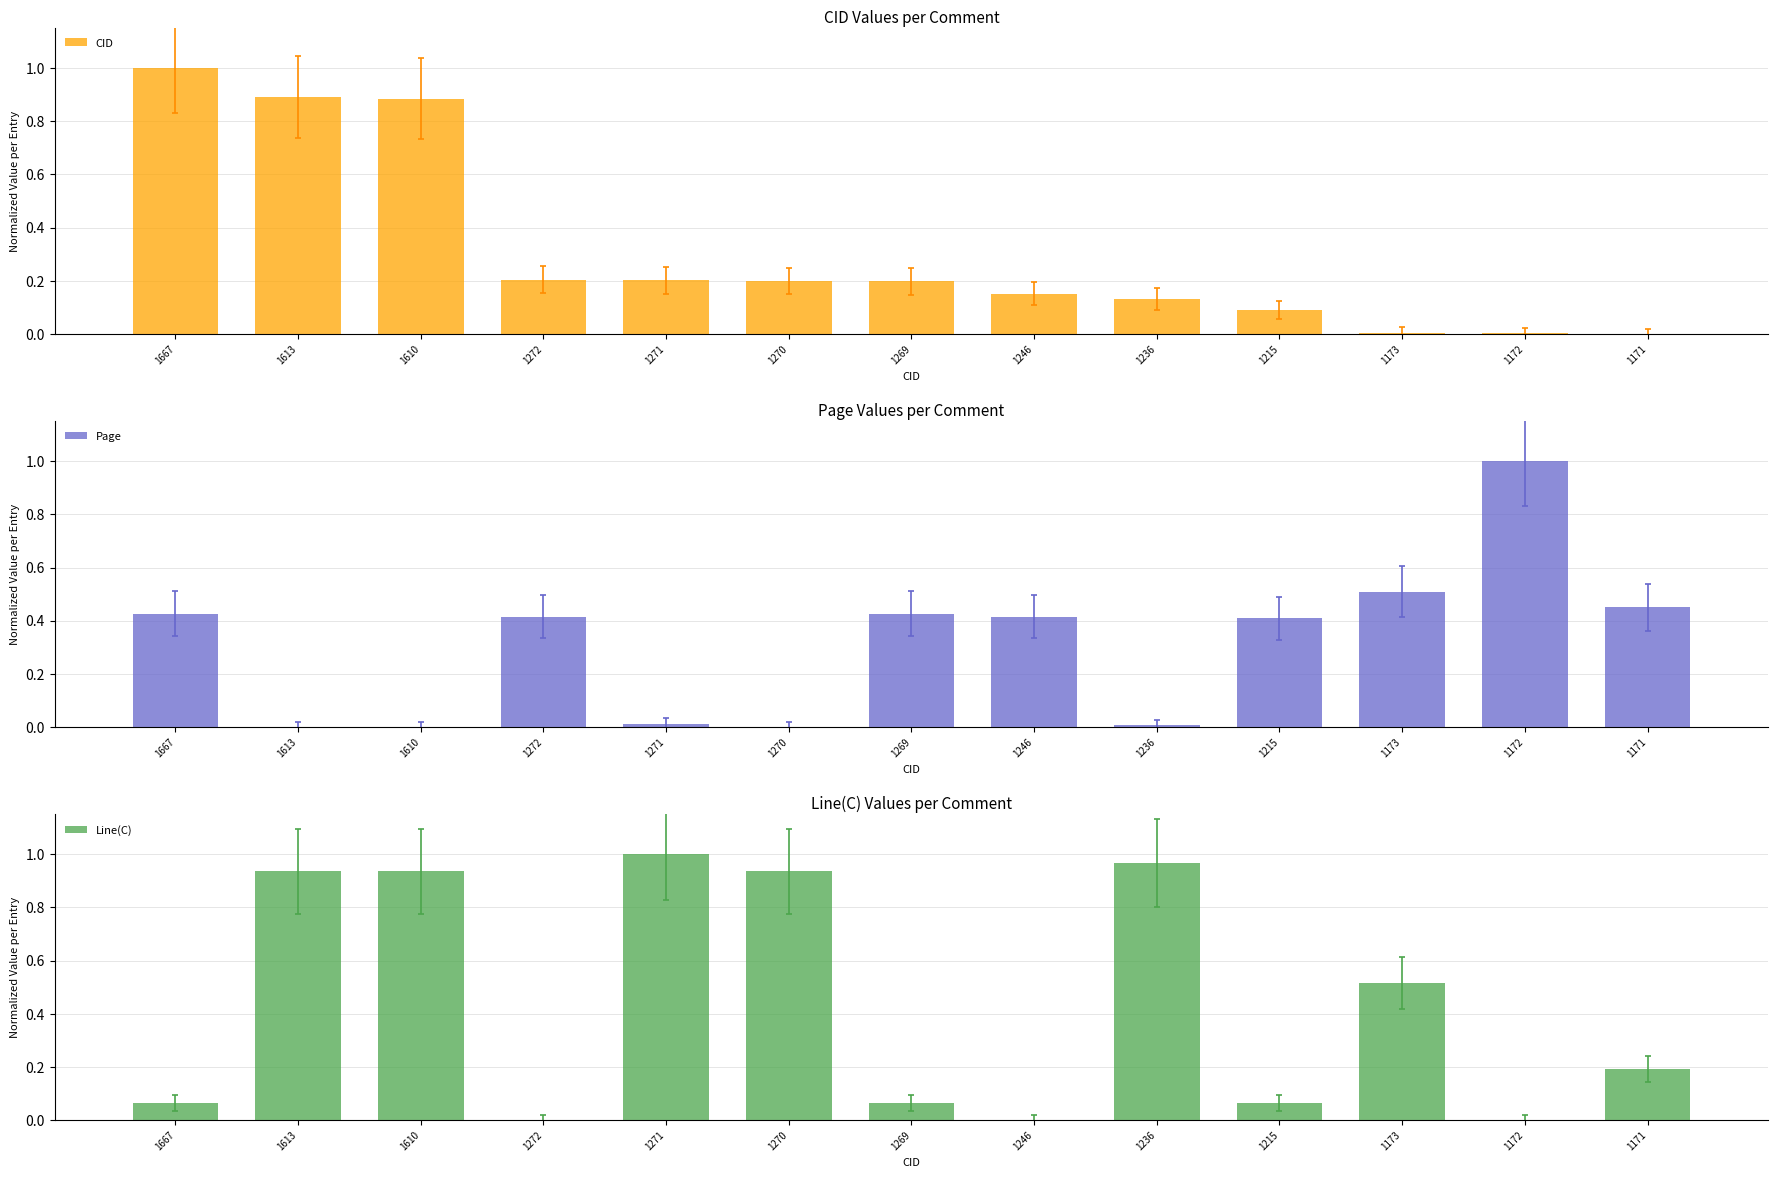

At 1173, list the series in order from largest to smallest.

Line(C), Page, CID